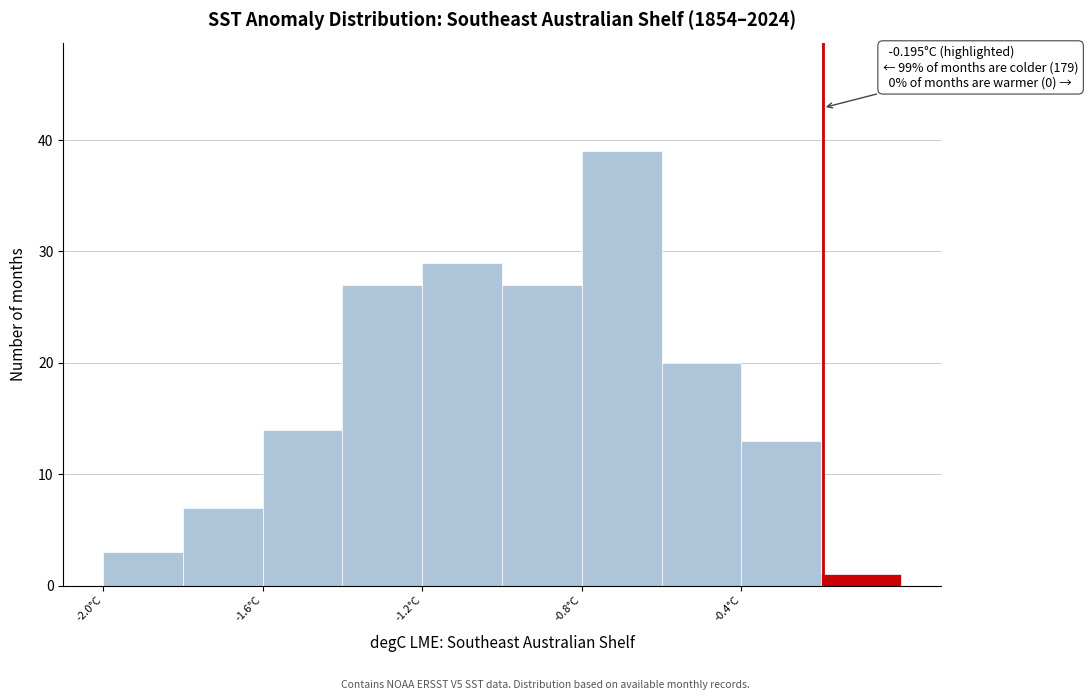

Which range on the x-axis has the tallest bar?

-0.8 to -0.6